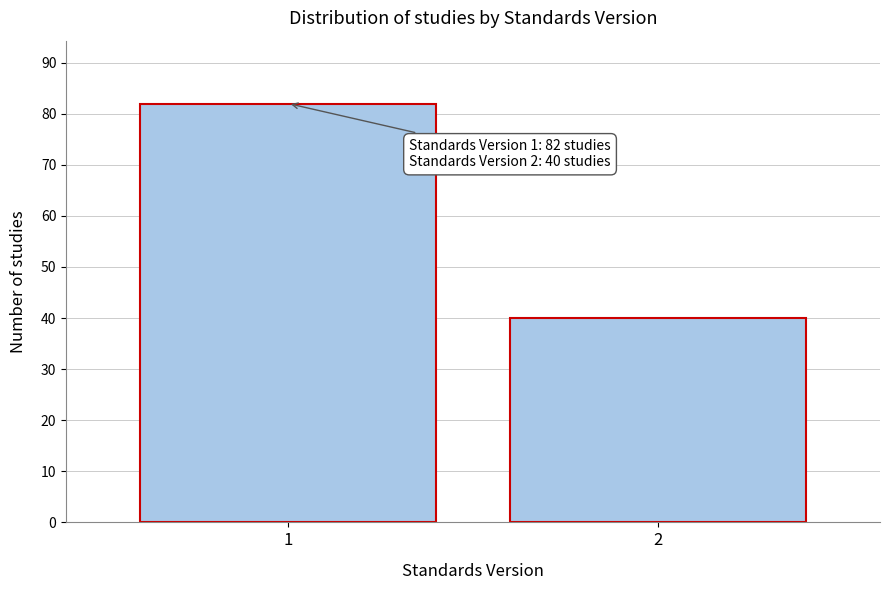

Reading right to left, what are all the values shown in this chart?

40	82